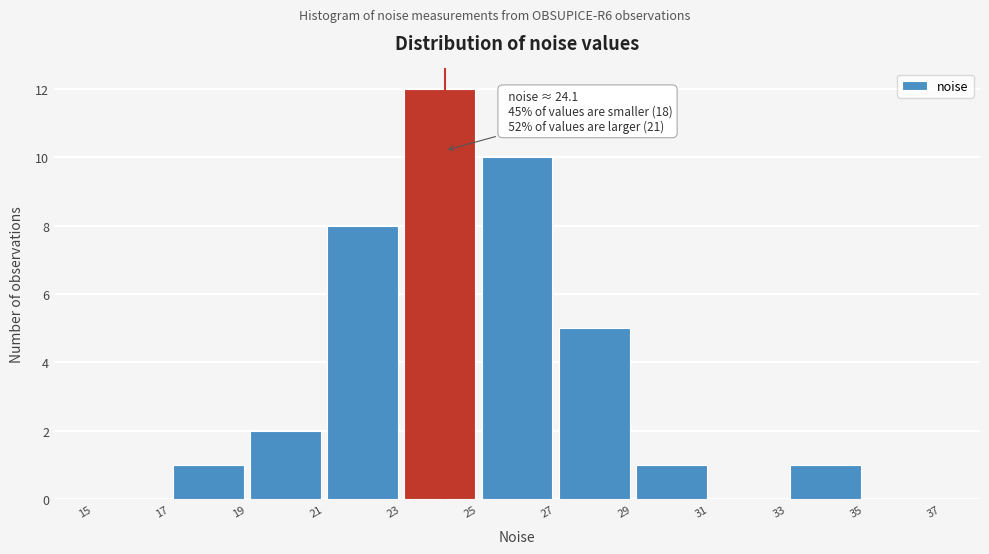

Which range on the x-axis has the tallest bar?

23 to 25